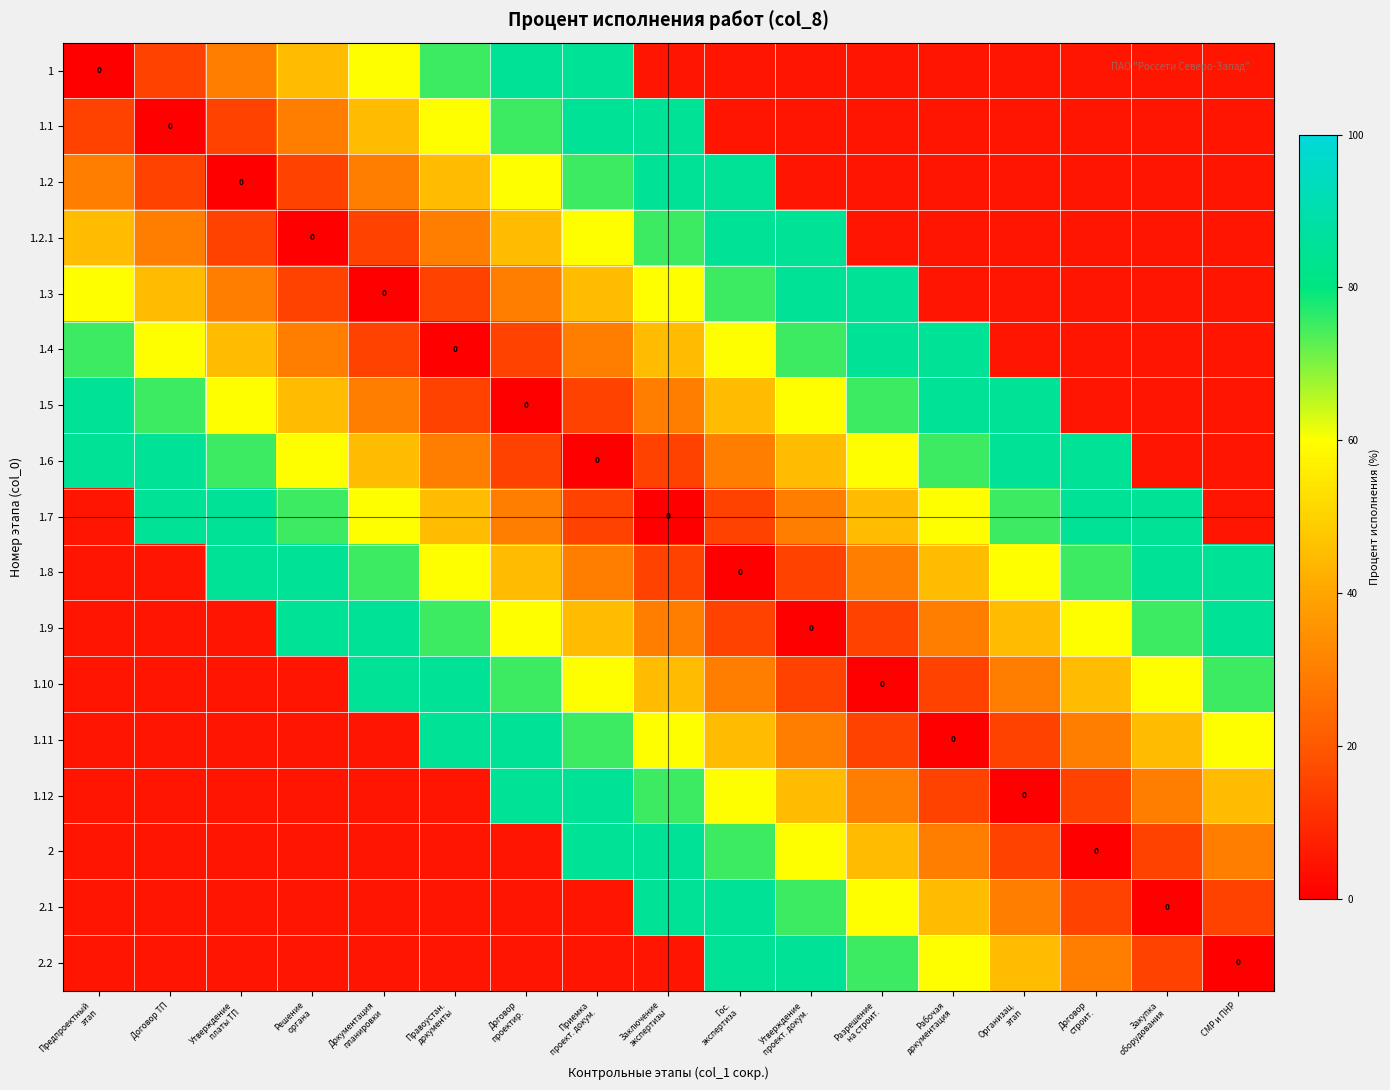

At which label is 2.1 closest to 42?

Рабочая документация